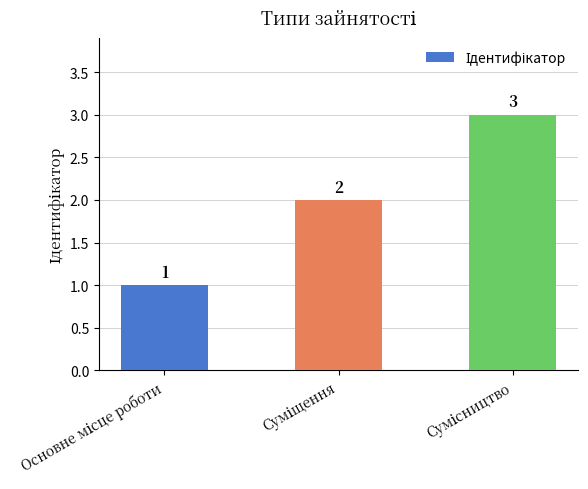

What is the average value?

2